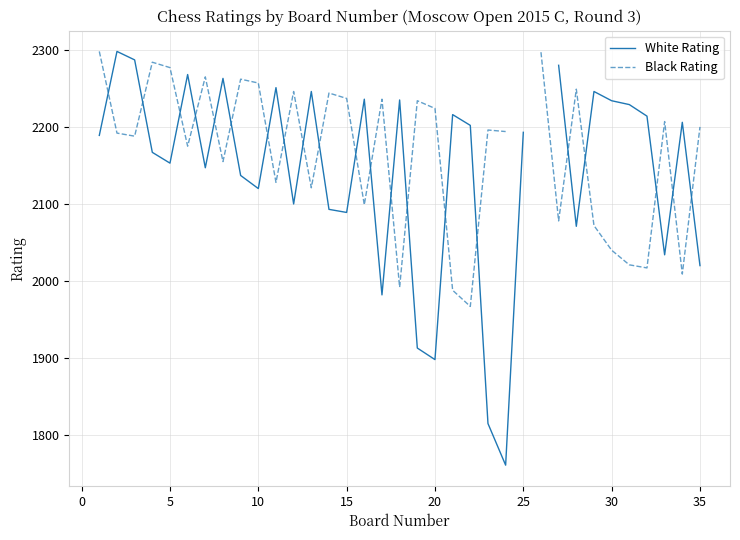

Count the number of data series in this chart.

2